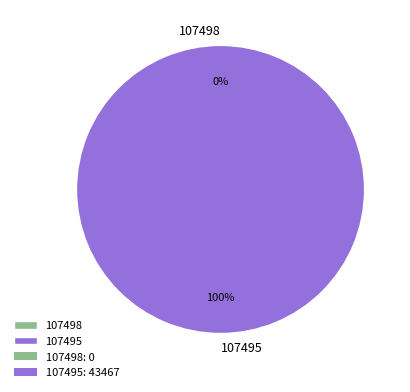

Which category has the smallest portion of the pie?

107498